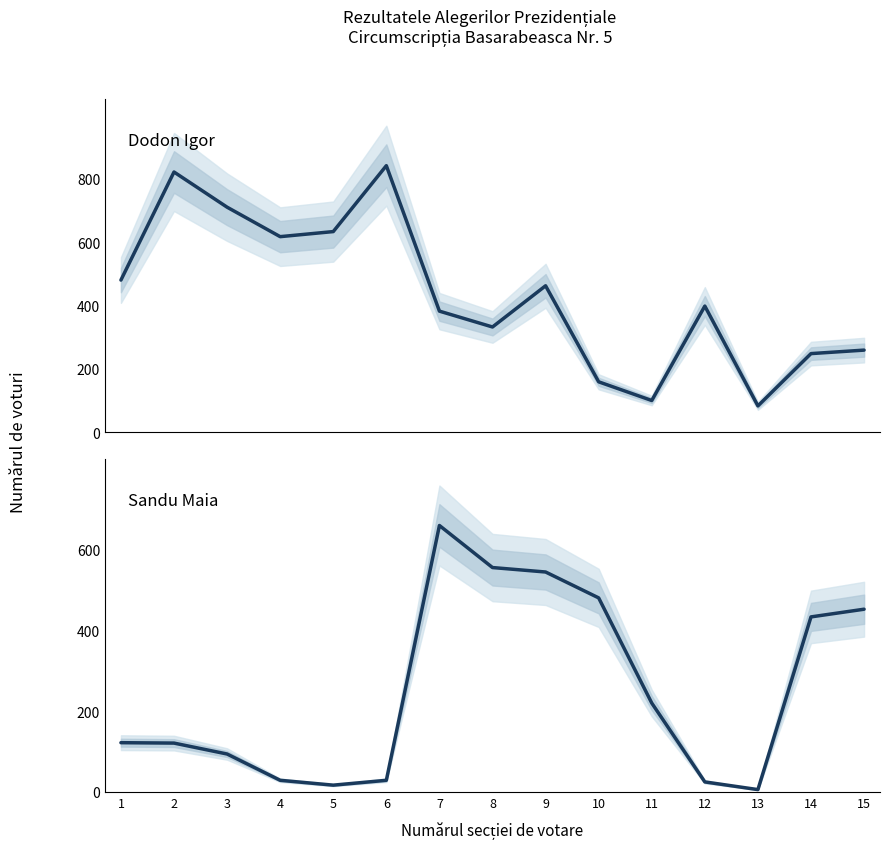

Is the value of Sandu Maia (Partidul Acțiune și Solidaritate) at 11 greater than the value of Dodon Igor (Partidul Socialiștilor) at 7?

No